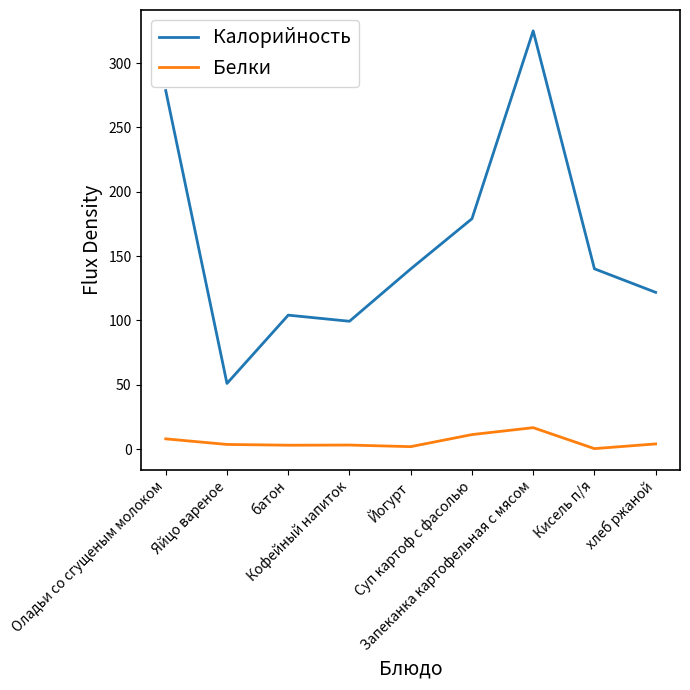

Which series changed the most between Оладьи со сгущеным молоком and Запеканка картофельная с мясом?

Калорийность